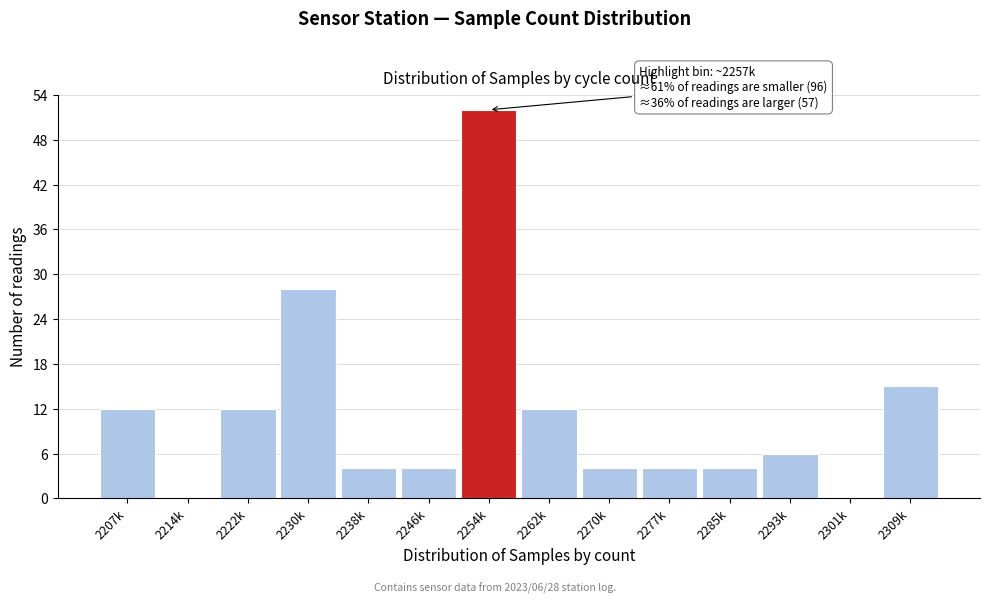

Reading left to right, transcribe all the data shown in this chart.

2207k=12	2214k=0	2222k=12	2230k=28	2238k=4	2246k=4	2254k=52	2262k=12	2270k=4	2277k=4	2285k=4	2293k=6	2301k=0	2309k=15